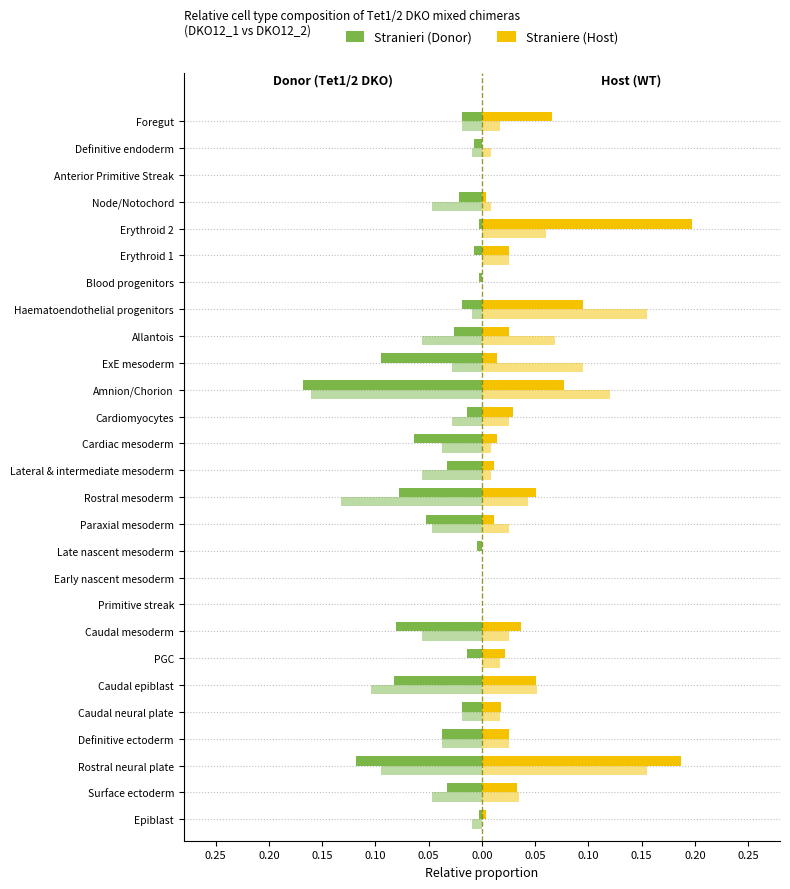

Reading left to right, extract all data points from this chart.

Stranieri (DKO12_1): -0.0	-0.0	-0.1	-0.0	-0.0	-0.1	-0.0	-0.1	0.0	0.0	-0.0	-0.1	-0.1	-0.0	-0.1	-0.0	-0.2	-0.1	-0.0	-0.0	-0.0	-0.0	-0.0	-0.0	0.0	-0.0	-0.0
Stranieri (DKO12_2): -0.0	-0.0	-0.1	-0.0	-0.0	-0.1	0.0	-0.1	0.0	0.0	0.0	-0.0	-0.1	-0.1	-0.0	-0.0	-0.2	-0.0	-0.1	-0.0	0.0	0.0	0.0	-0.0	0.0	-0.0	-0.0
Straniere (DKO12_1): 0.0	0.0	0.2	0.0	0.0	0.1	0.0	0.0	0.0	0.0	0.0	0.0	0.1	0.0	0.0	0.0	0.1	0.0	0.0	0.1	0.0	0.0	0.2	0.0	0.0	0.0	0.1
Straniere (DKO12_2): 0.0	0.0	0.2	0.0	0.0	0.1	0.0	0.0	0.0	0.0	0.0	0.0	0.0	0.0	0.0	0.0	0.1	0.1	0.1	0.2	0.0	0.0	0.1	0.0	0.0	0.0	0.0